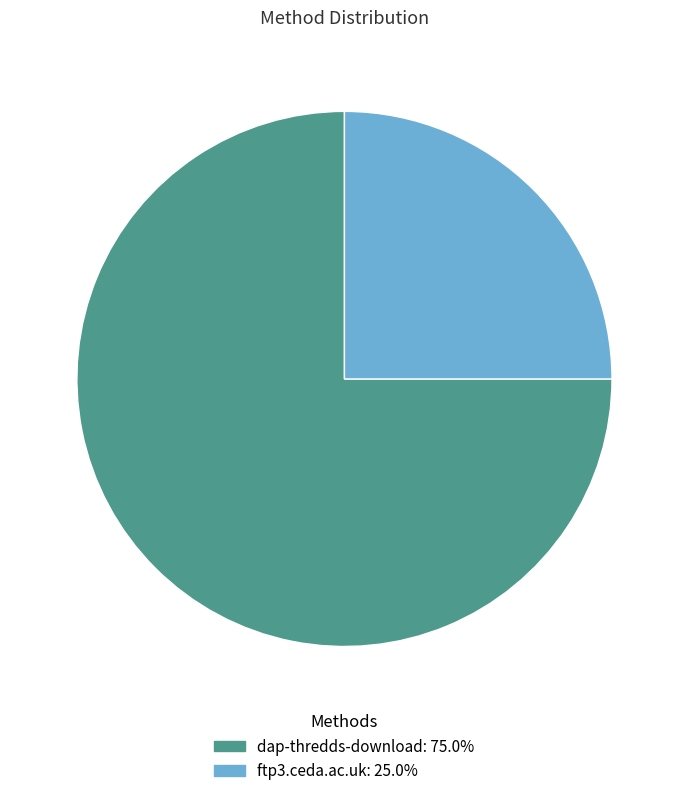

Does dap-thredds-download: 75.0% represent more than half of the total?

Yes